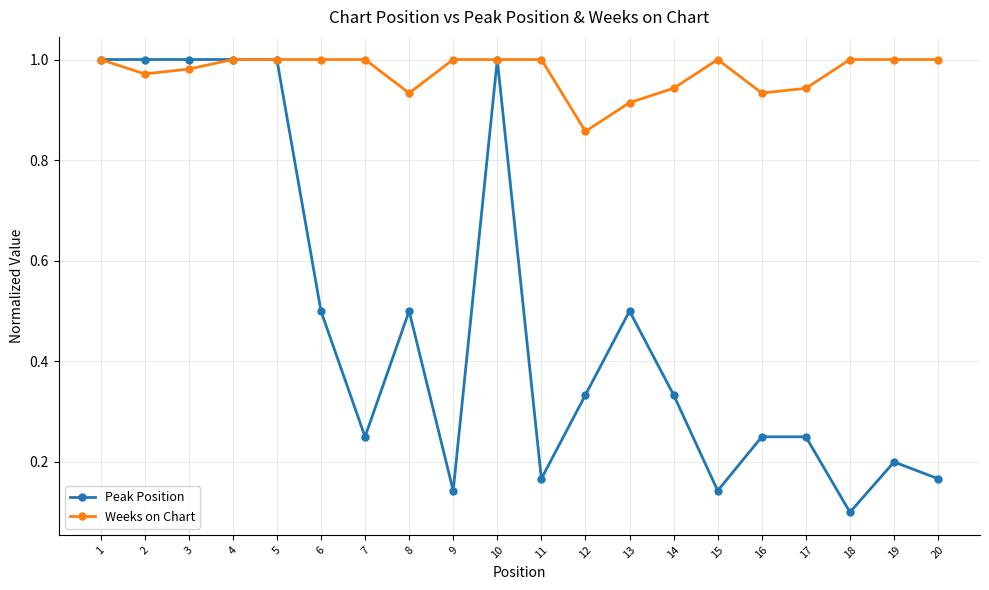

At 14, list the series in order from largest to smallest.

Weeks on Chart, Peak Position